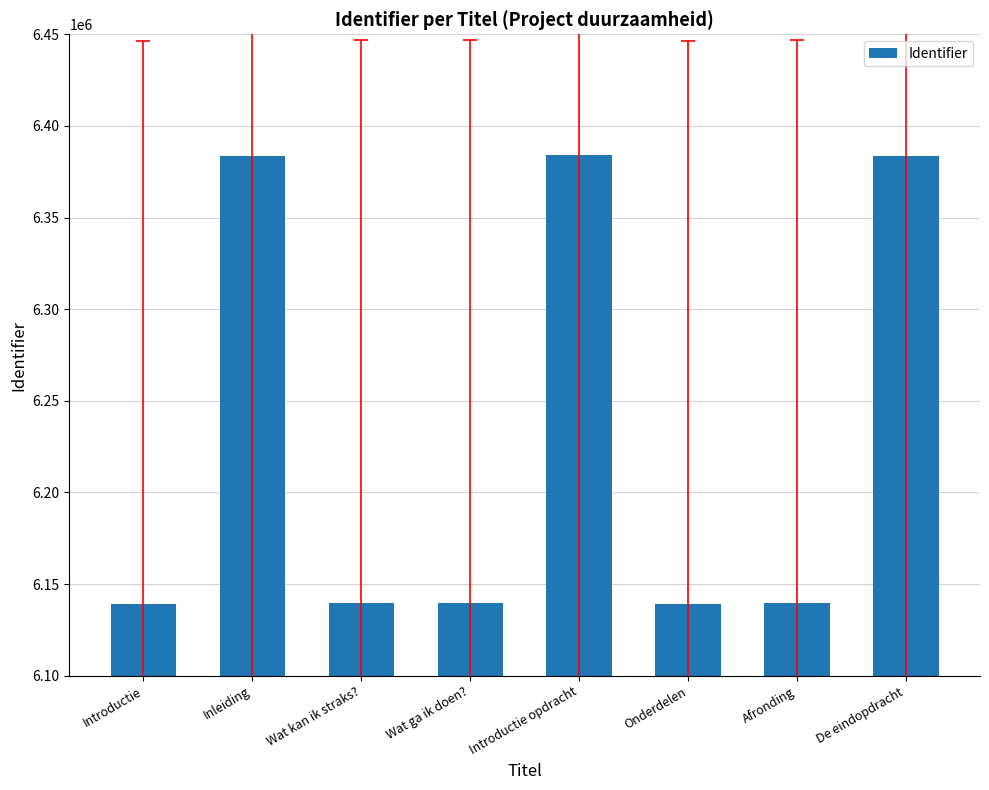

Approximately how many times larger is the value at Introductie opdracht compared to Afronding?

1.0